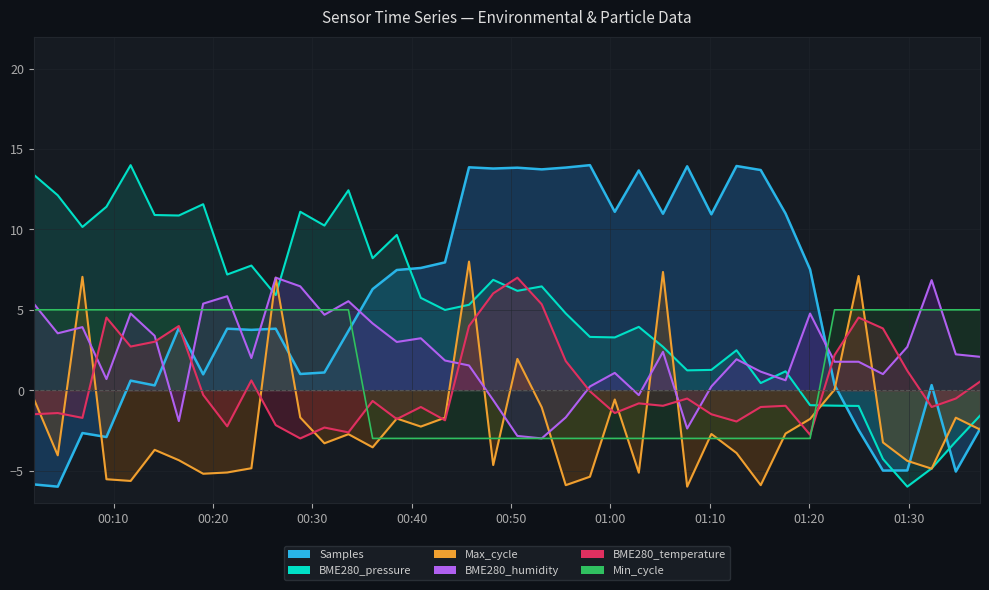

Which series has the largest total across all categories?

Samples